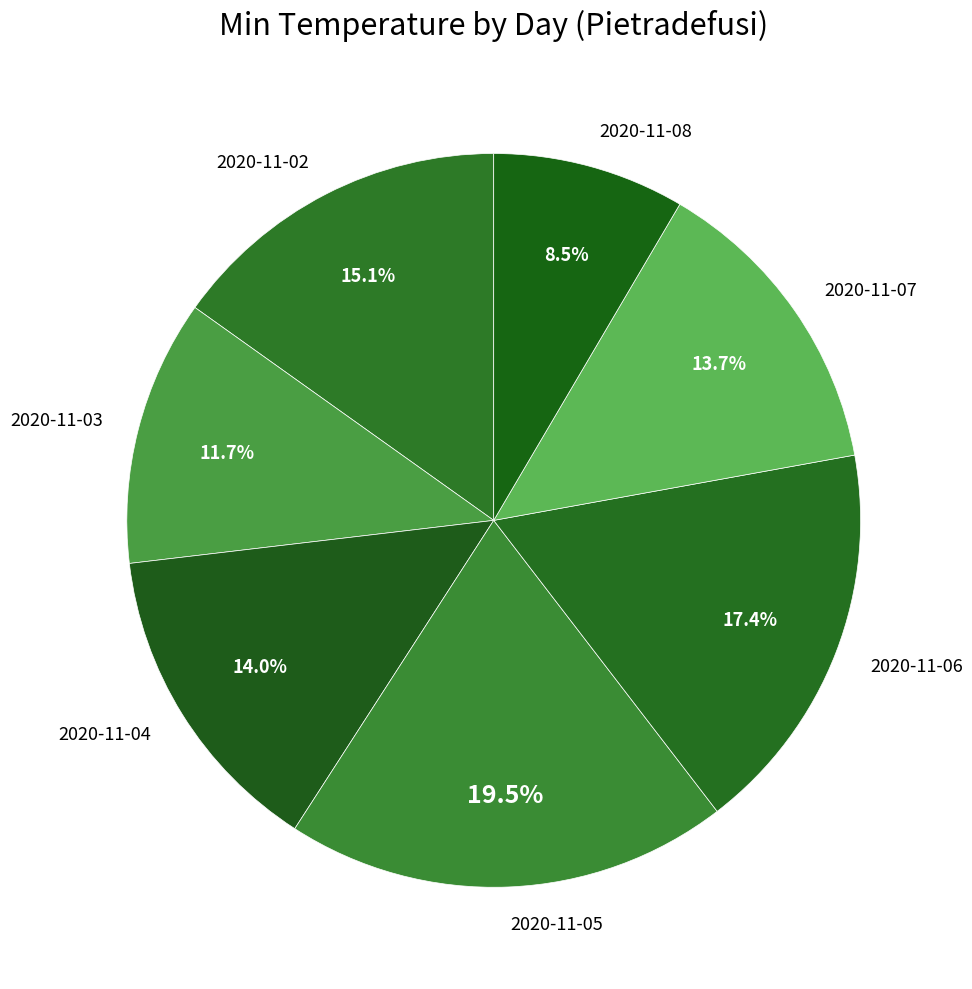

What is the ratio of the value at 2020-11-02 to the value at 2020-11-07?

1.1